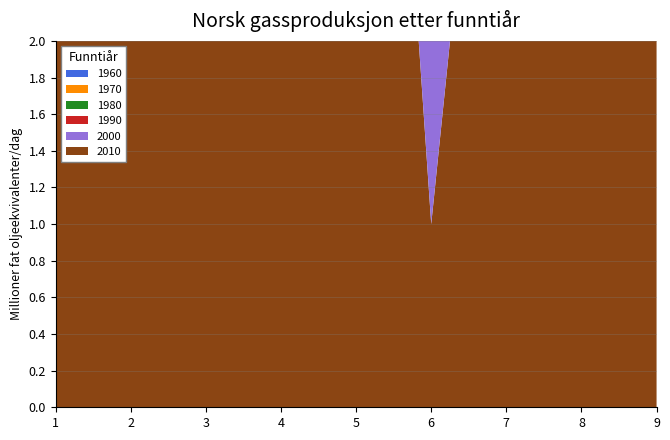

Reading left to right, list all the values displayed in this chart.

2010: 2	6	9	4	7	1	5	9	8
2000: 7	8	7	9	6	7	1	3	5
1990: 4	4	4	2	8	3	8	7	3
1980: 1	3	8	1	1	9	6	6	1
1970: 5	9	1	5	3	5	2	5	7
1960: 2	6	3	6	4	9	4	8	6